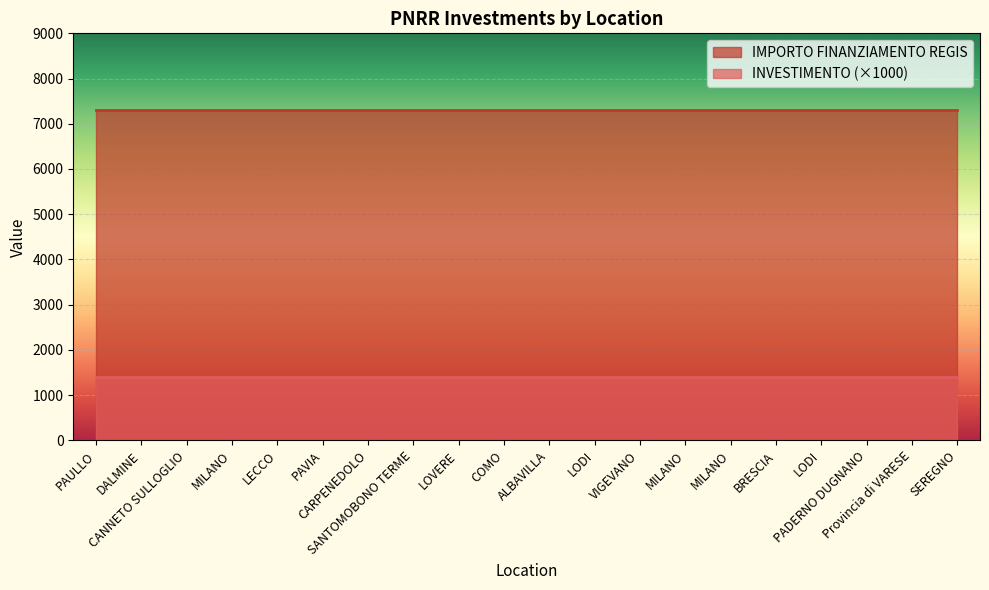

What is the label of the 11th point from the right?

COMO